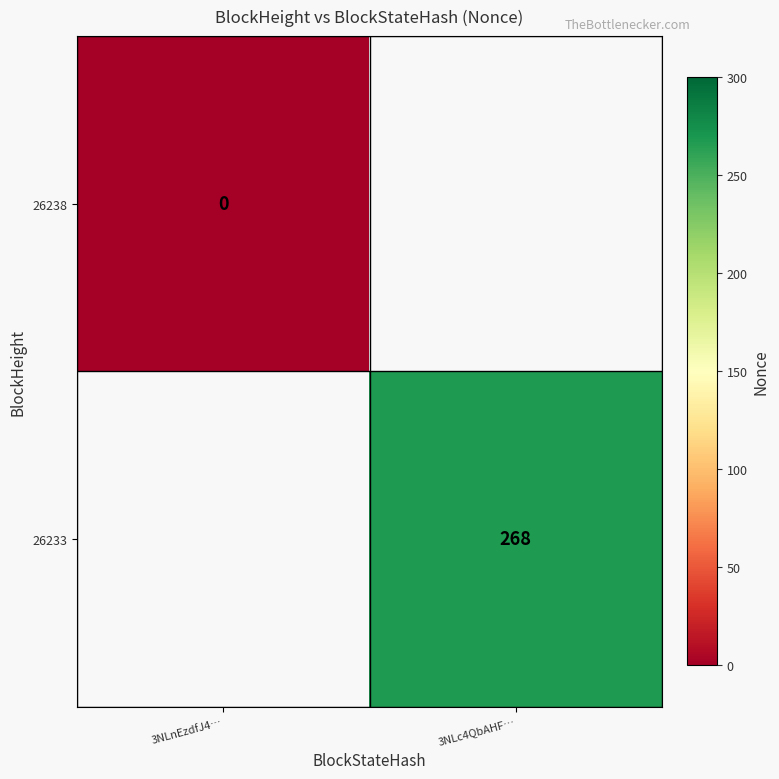

The value of 26233 at 3NLc4QbAHF… is 268. True or false?

True